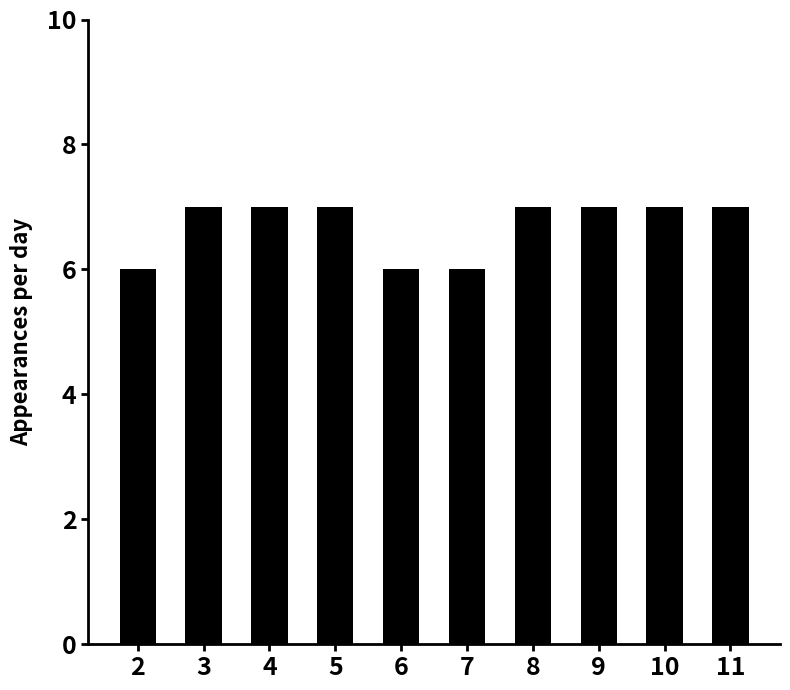

Count the values in the range 6 to 7.

10